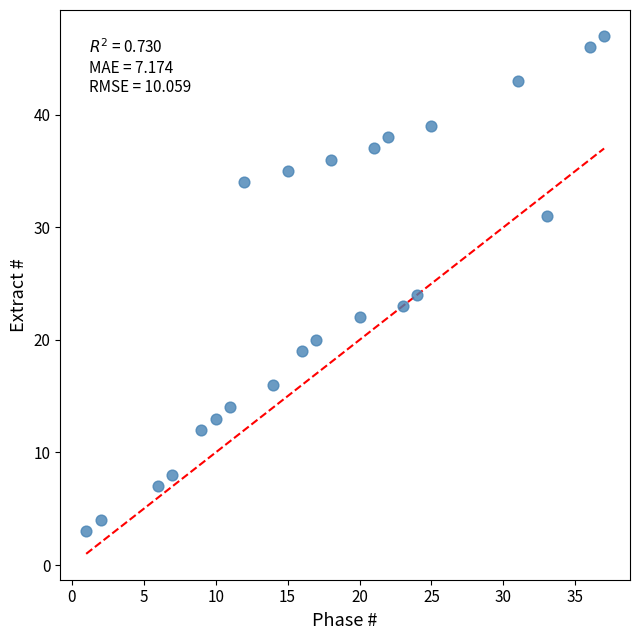

What Y value in the scatter plot is closest to 25?

24